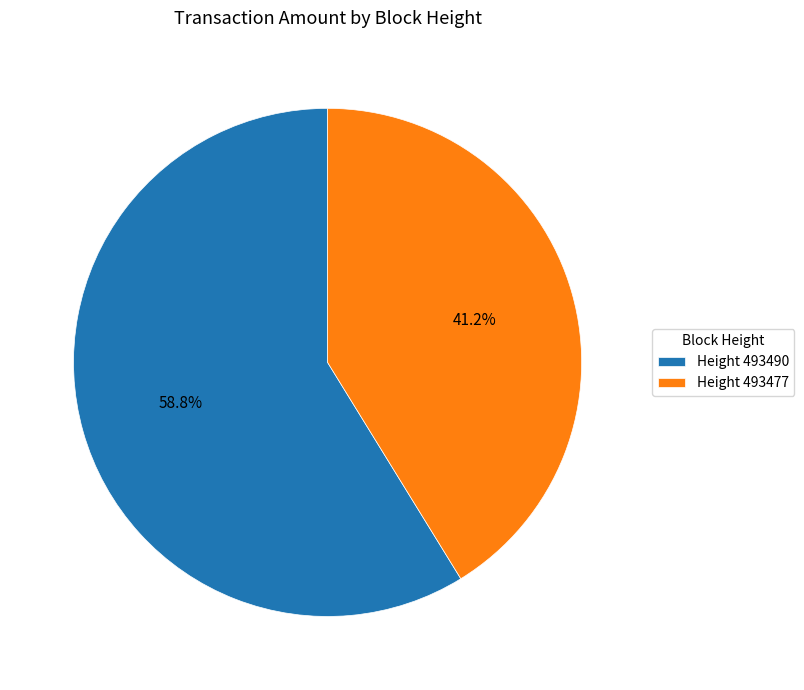

Count the number of slices in the pie.

2